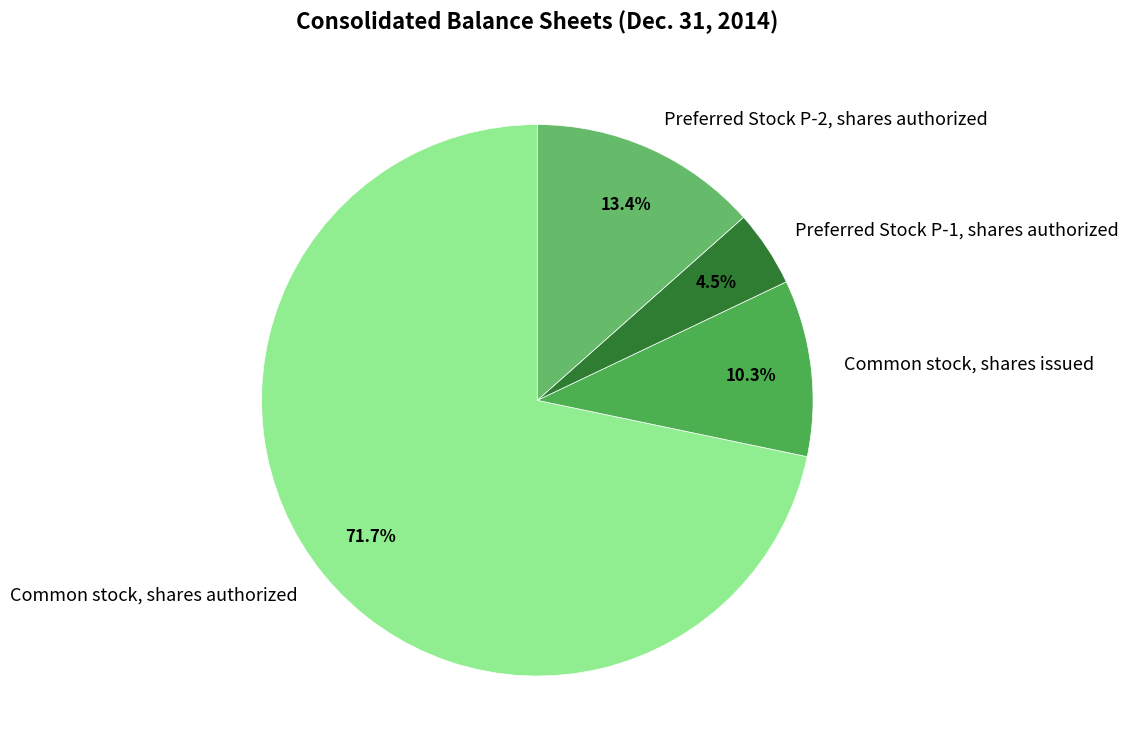

True or false: Preferred Stock P-1, shares authorized accounts for 12% of the total.

False